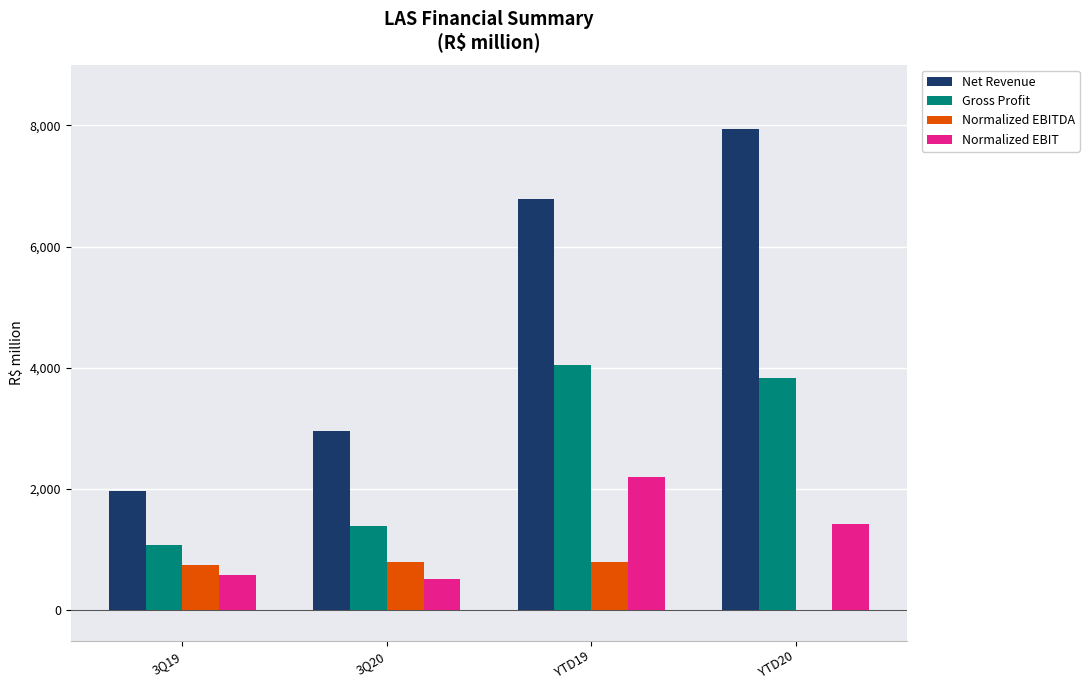

What is the total value across all series at YTD20?

13198.7